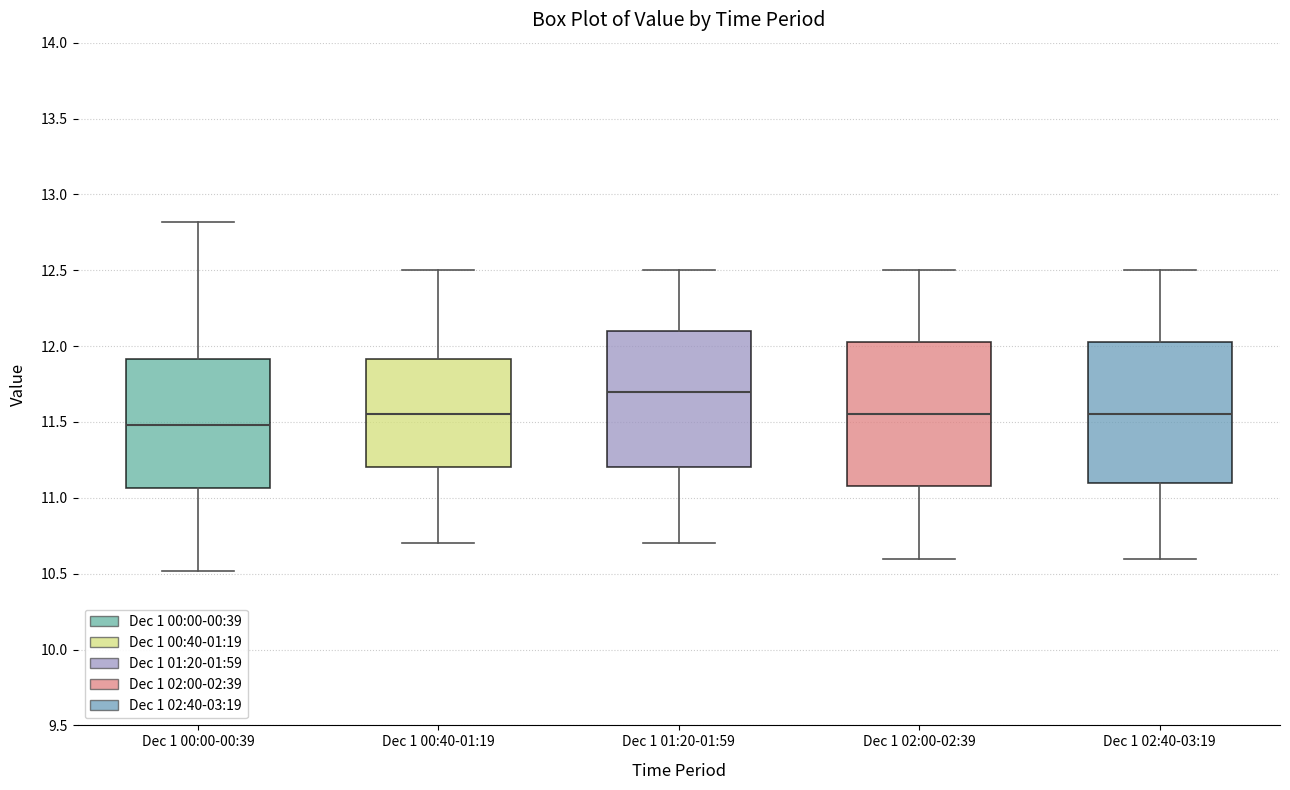

Where is the lower edge of the box for Dec 1 02:40-03:19 on the y-axis? The values are not printed on the chart, so give them approximately, as read against the axis.

11.10